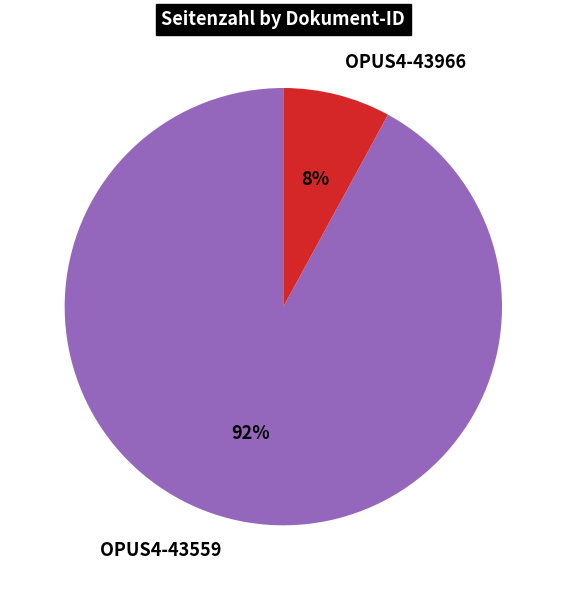

Rank the categories by value from highest to lowest.

OPUS4-43559, OPUS4-43966